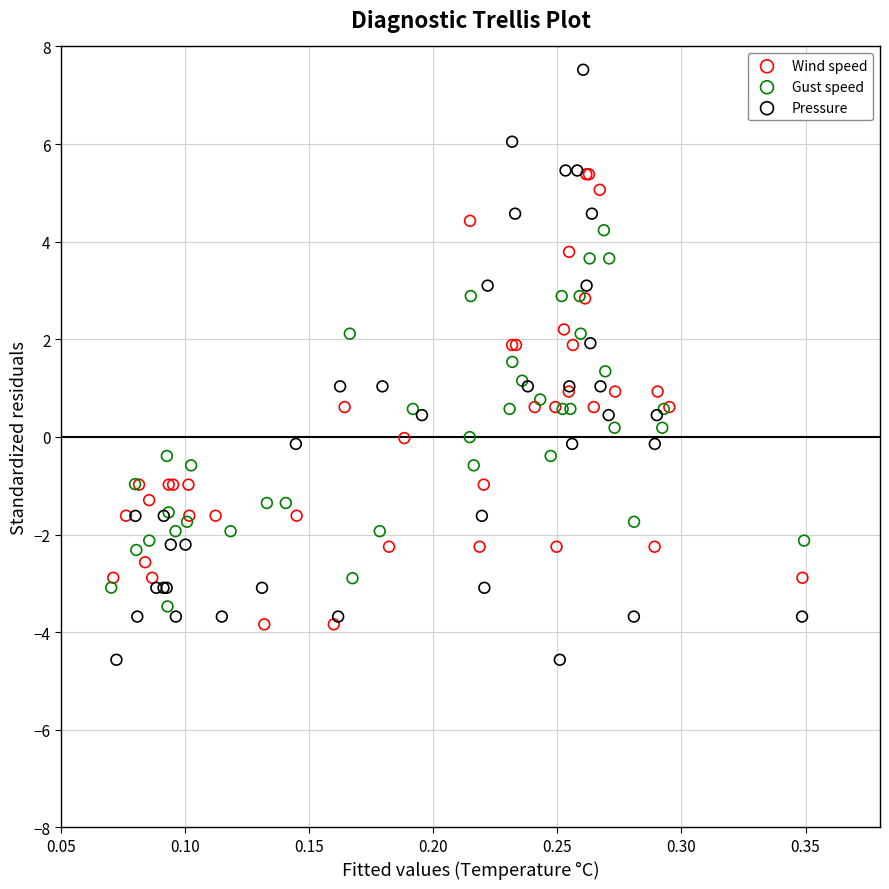

Which series has the widest spread of Y values?

Pressure